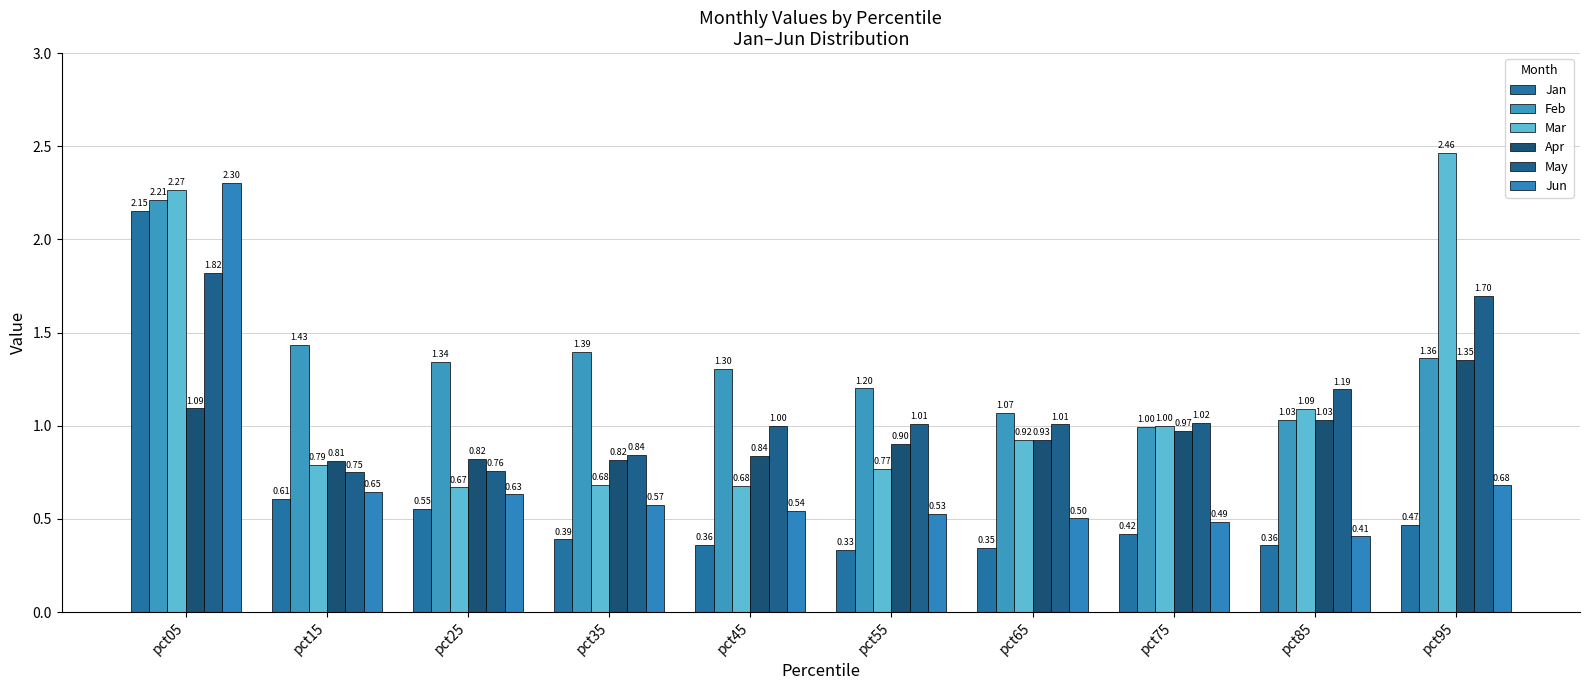

What is the average value of the Jun series?

0.7